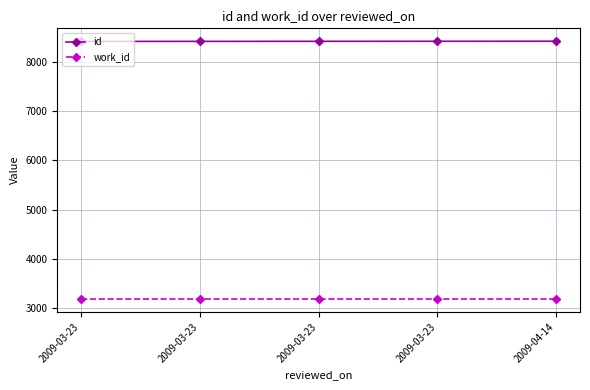

What is the label of the 2nd point from the right?

2009-03-23